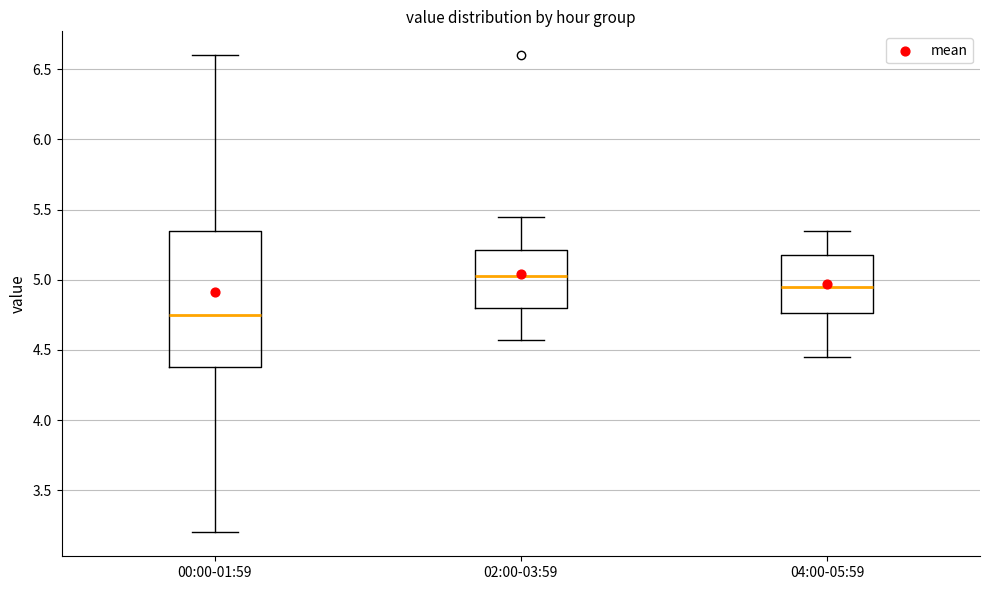

Which box's median line is the lowest?

00:00-01:59